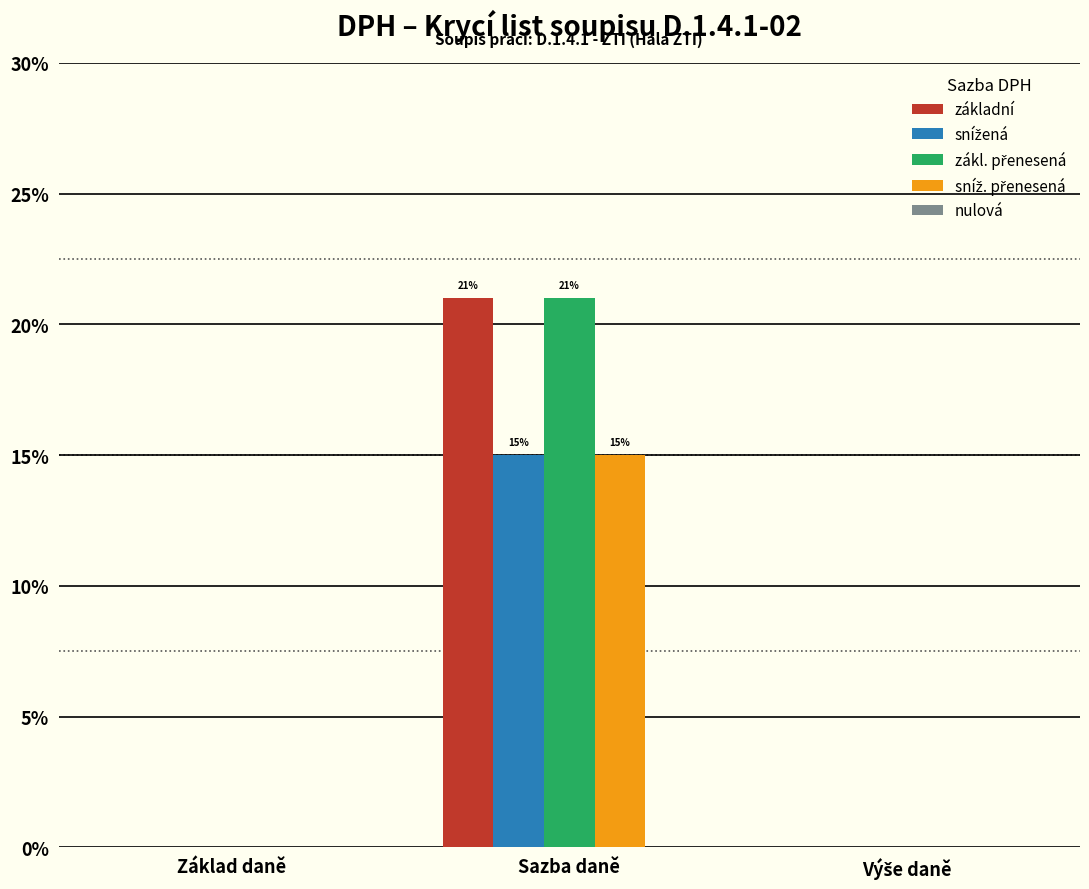

Rank the series by their maximum value, from highest to lowest.

základní, zákl. přenesená, snížená, sníž. přenesená, nulová